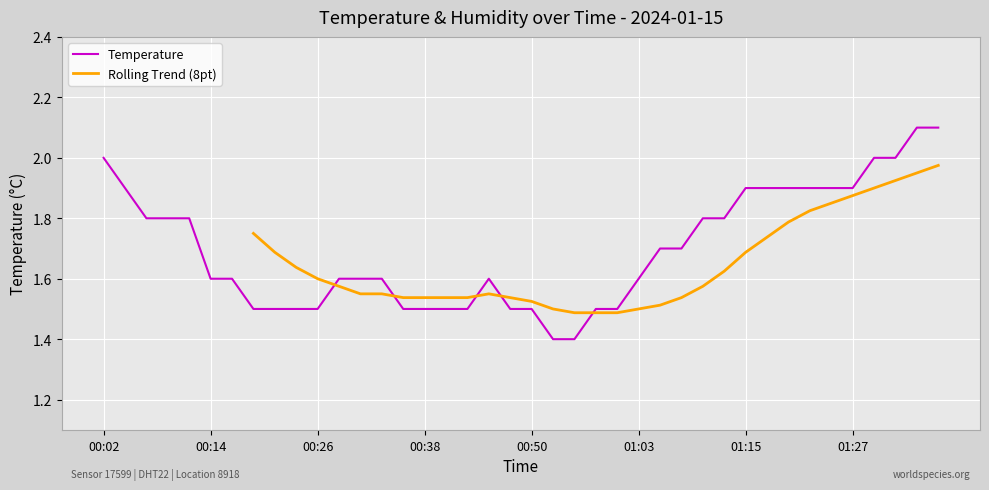

The value at 00:14 is 1.6. True or false?

True